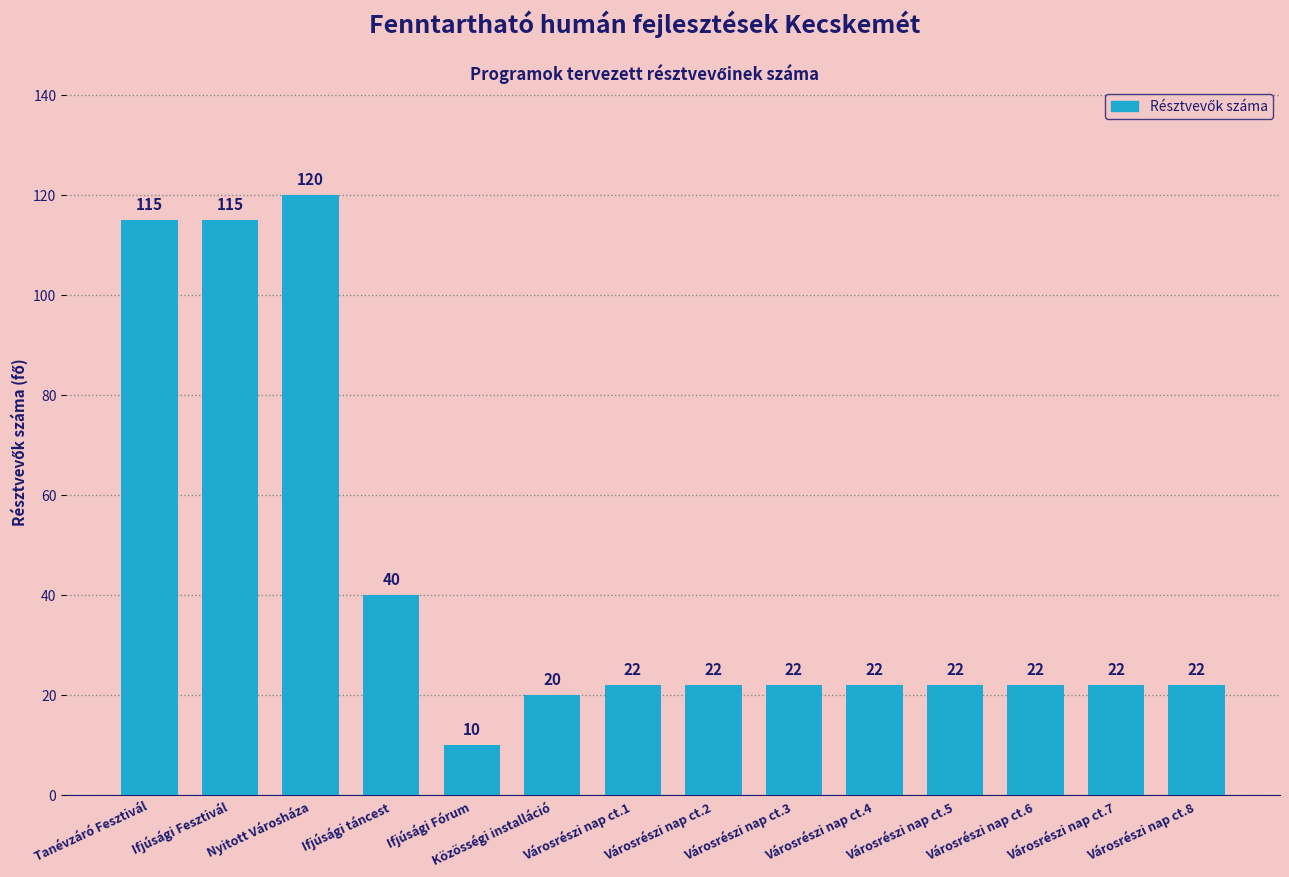

Count the number of categories in the chart.

14